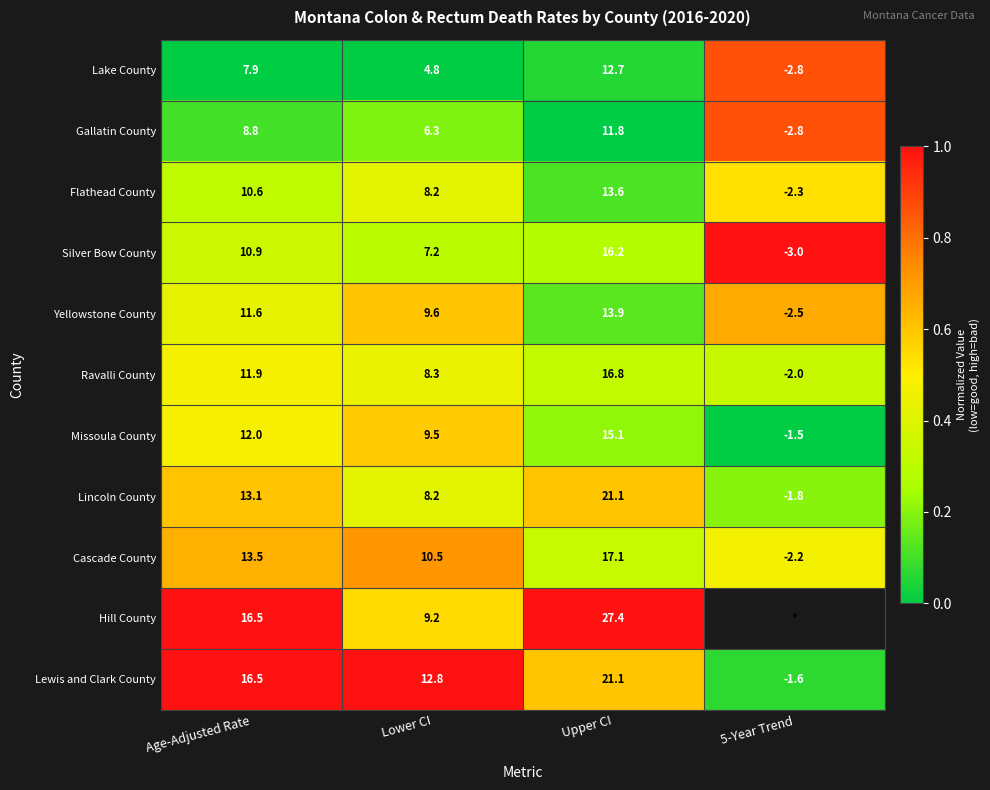

Which series changed the most between Lower CI and Upper CI?

Hill County